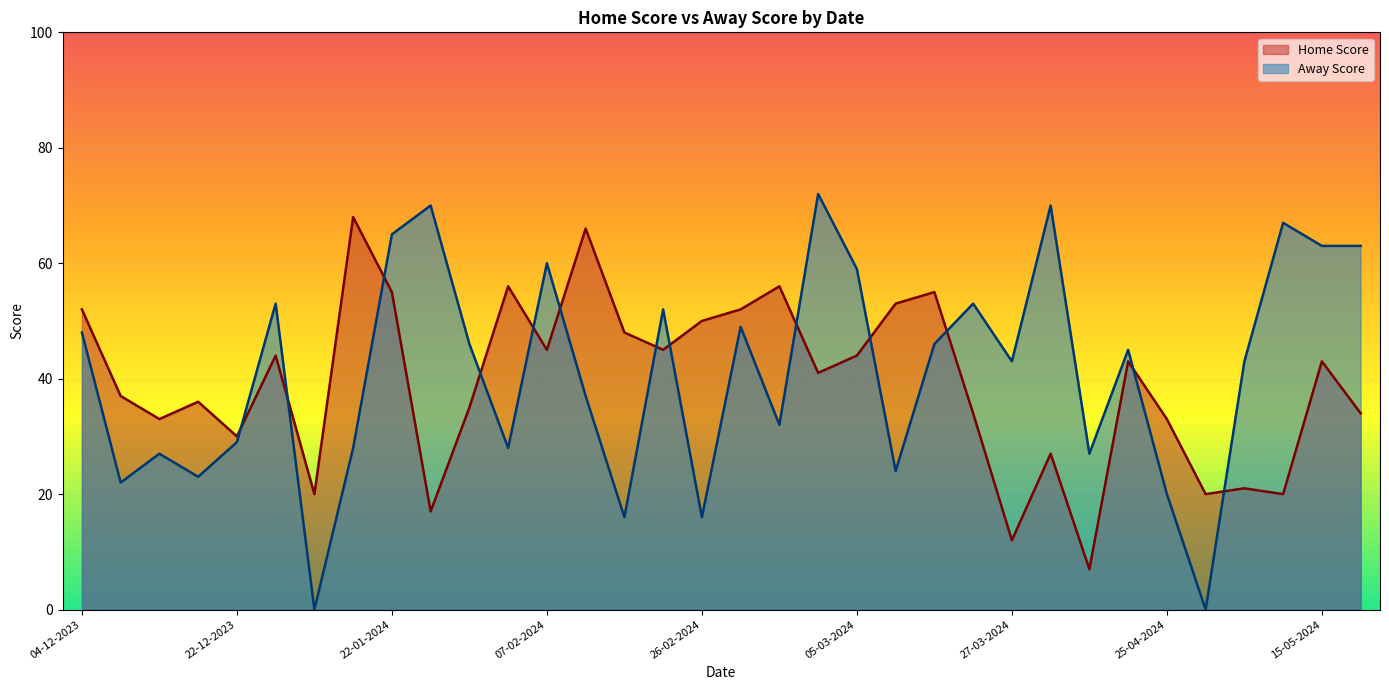

What is the difference between the highest and lowest values at 04-03-2024?

31